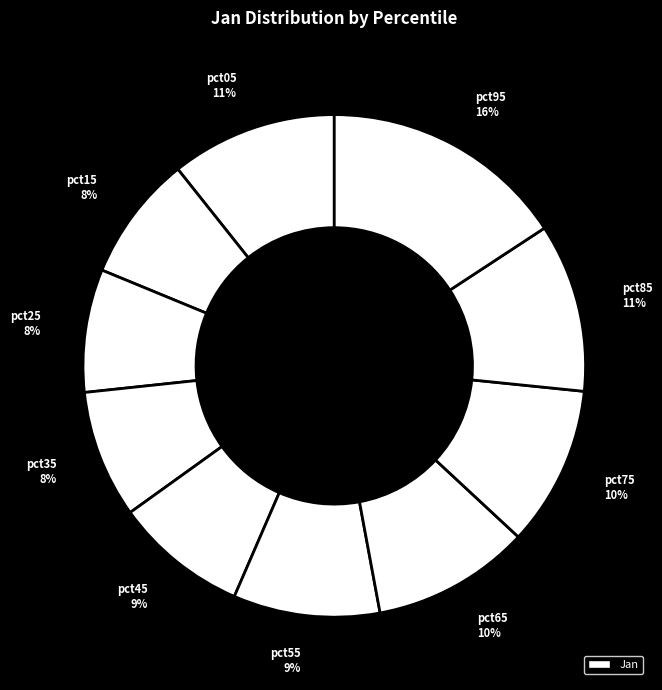

How many slices are in this pie chart?

10